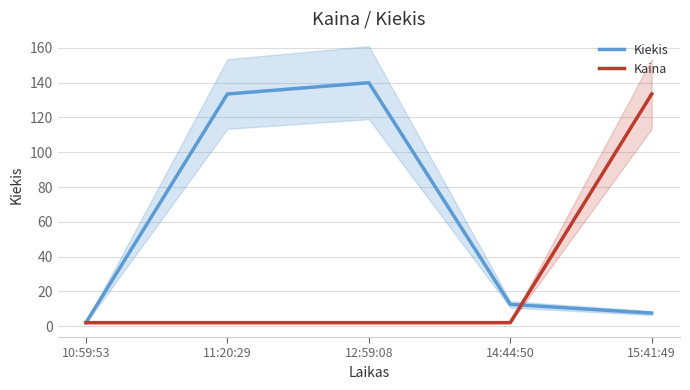

How many categories are shown in the chart?

5